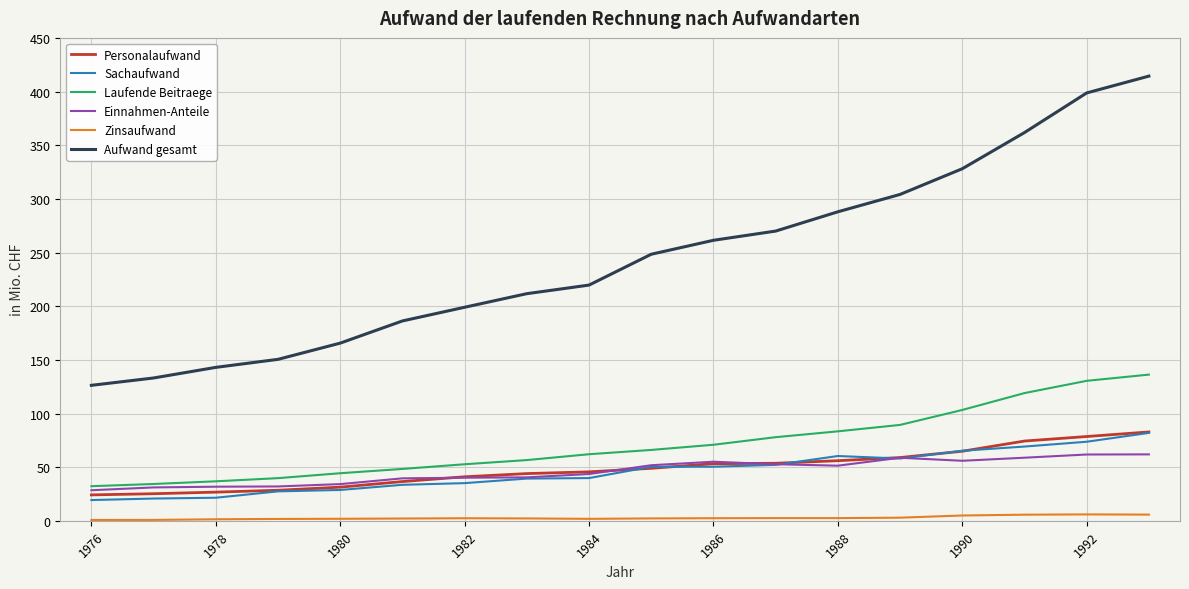

True or false: Sachaufwand and Aufwand gesamt intersect in this chart.

False